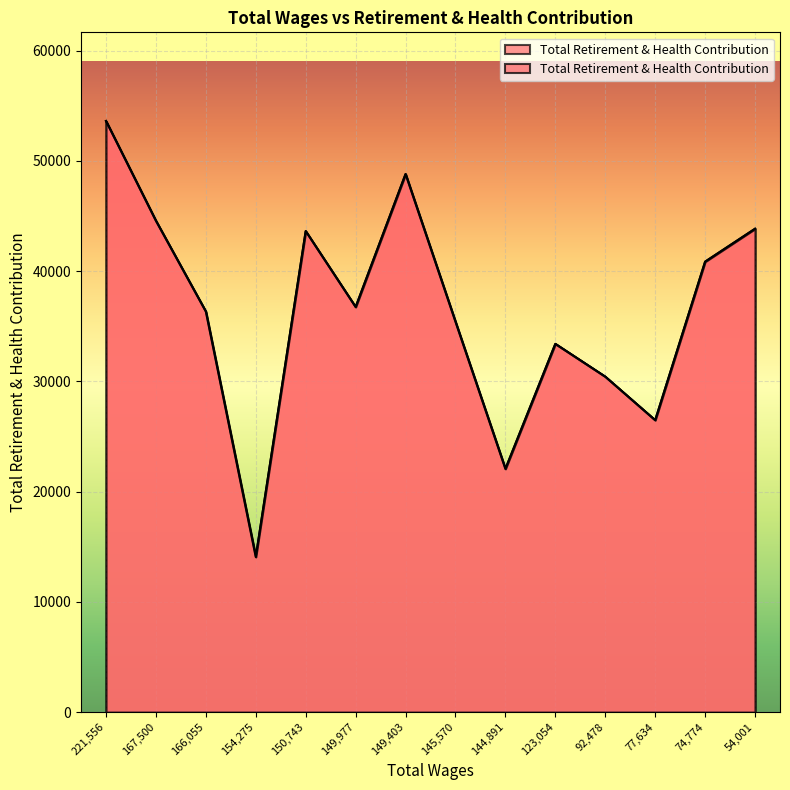

What is the value of the 3rd point from the left?

36331